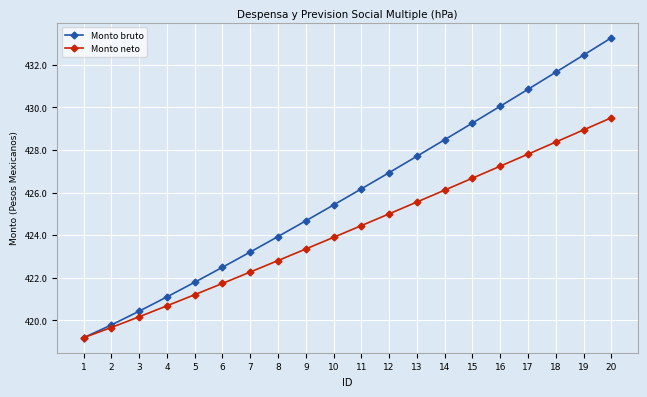

What is the difference between the maximum and minimum values in the Monto bruto series?

14.1